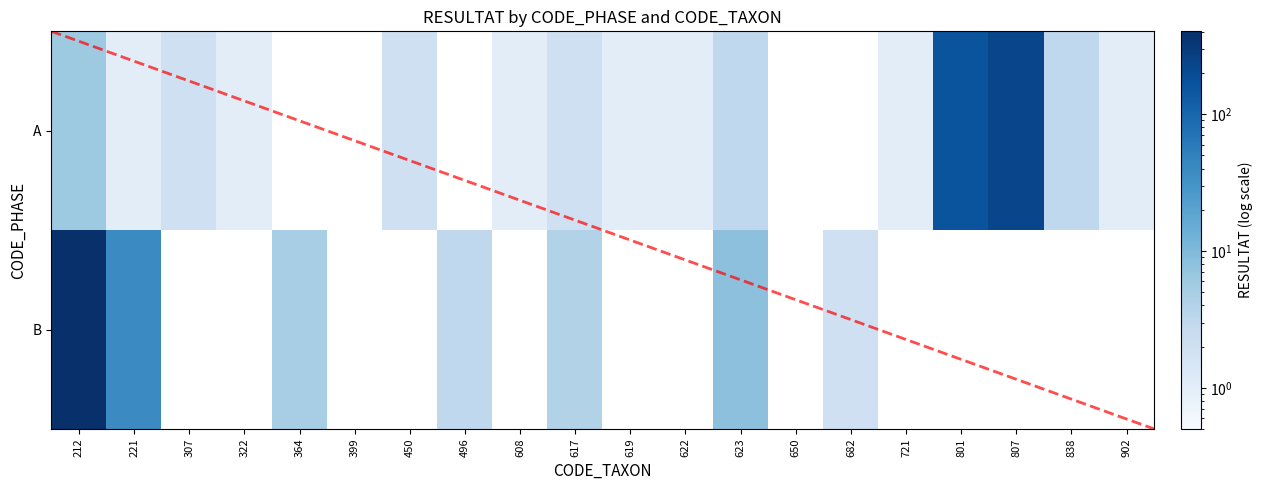

At which label does A first exceed 1?

212